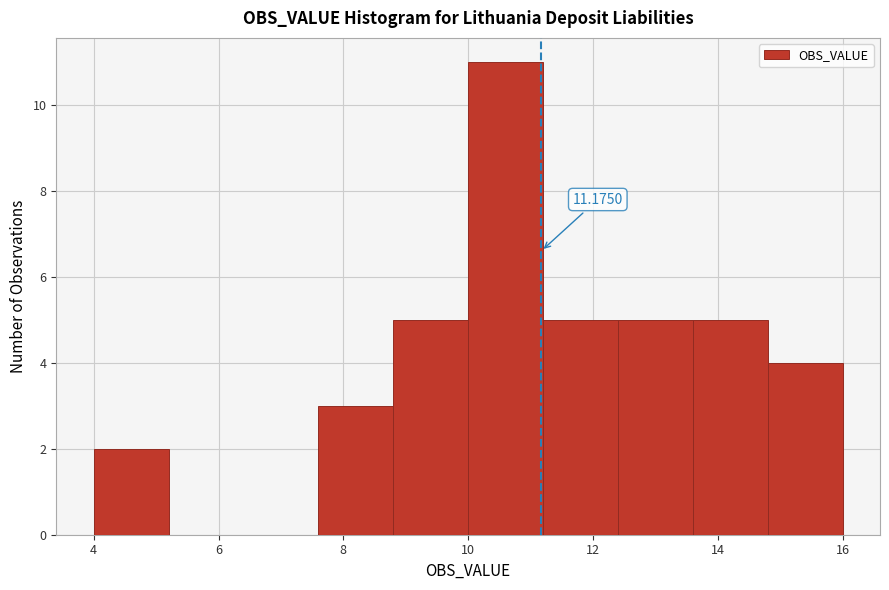

Which range on the x-axis has the tallest bar?

10.0 to 11.2